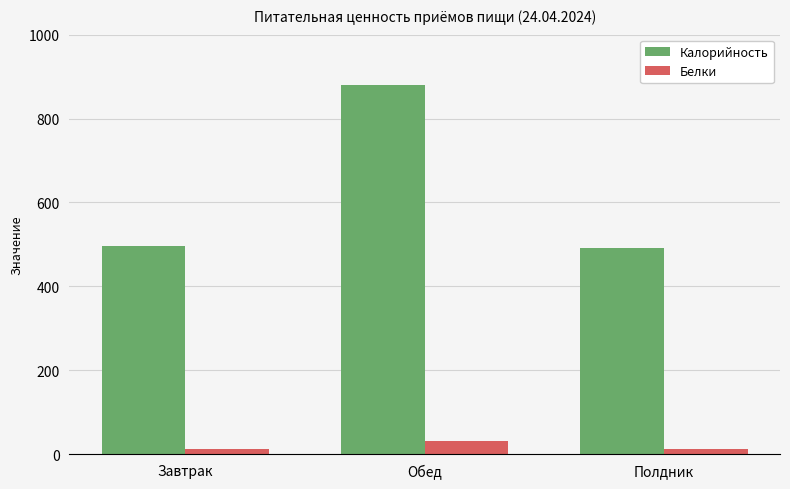

Which series has the widest spread of values?

Калорийность